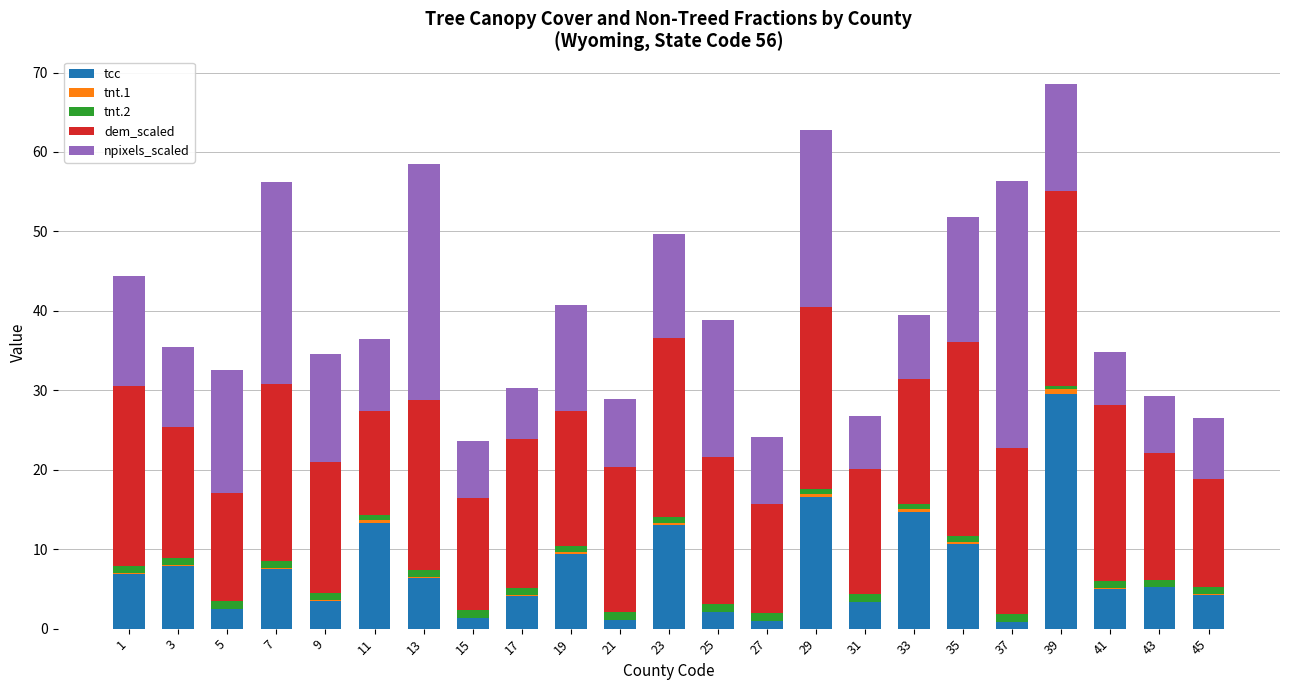

How many categories are shown in the chart?

23